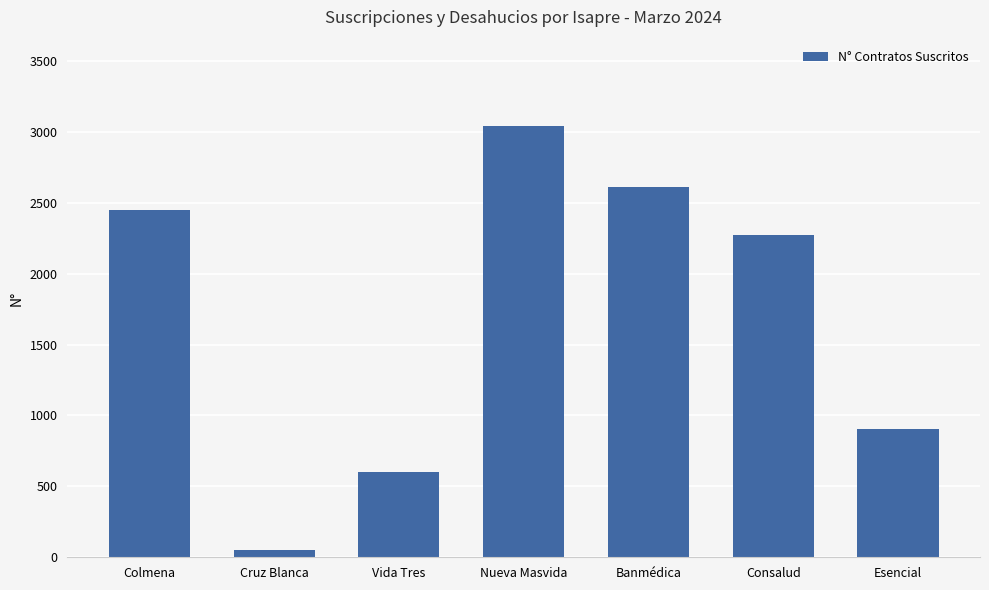

Rank the categories by value from lowest to highest.

Cruz Blanca, Vida Tres, Esencial, Consalud, Colmena, Banmédica, Nueva Masvida